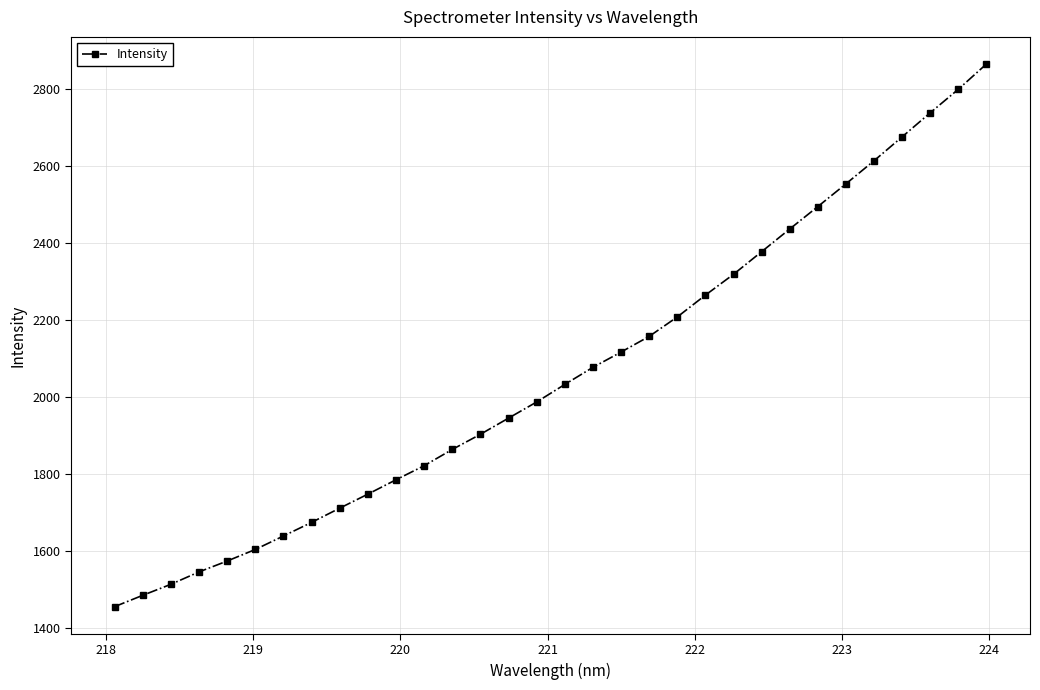

What is the average value?

2062.6